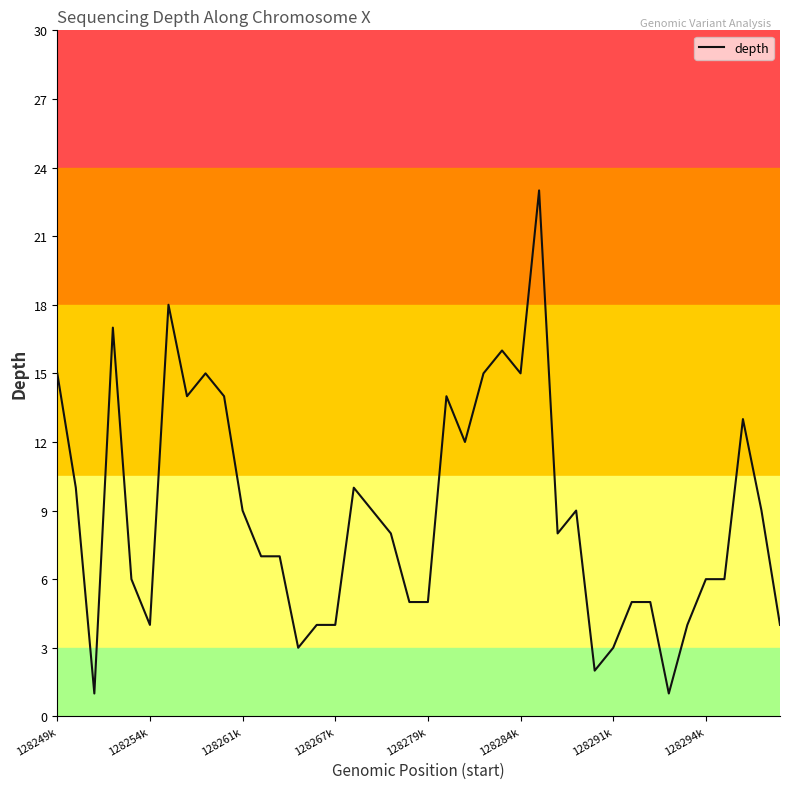

What is the difference between the maximum and minimum values?

22